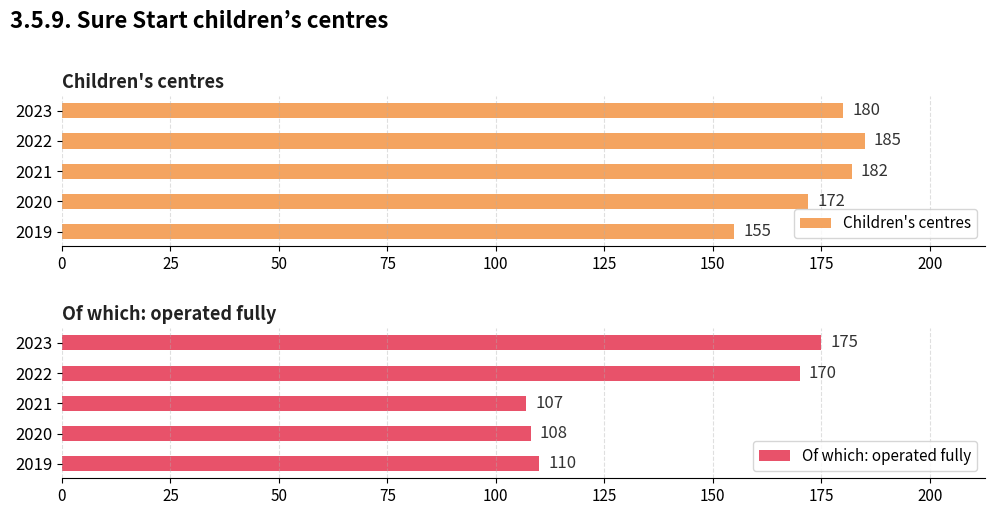

Which series has the largest total across all categories?

Children's centres